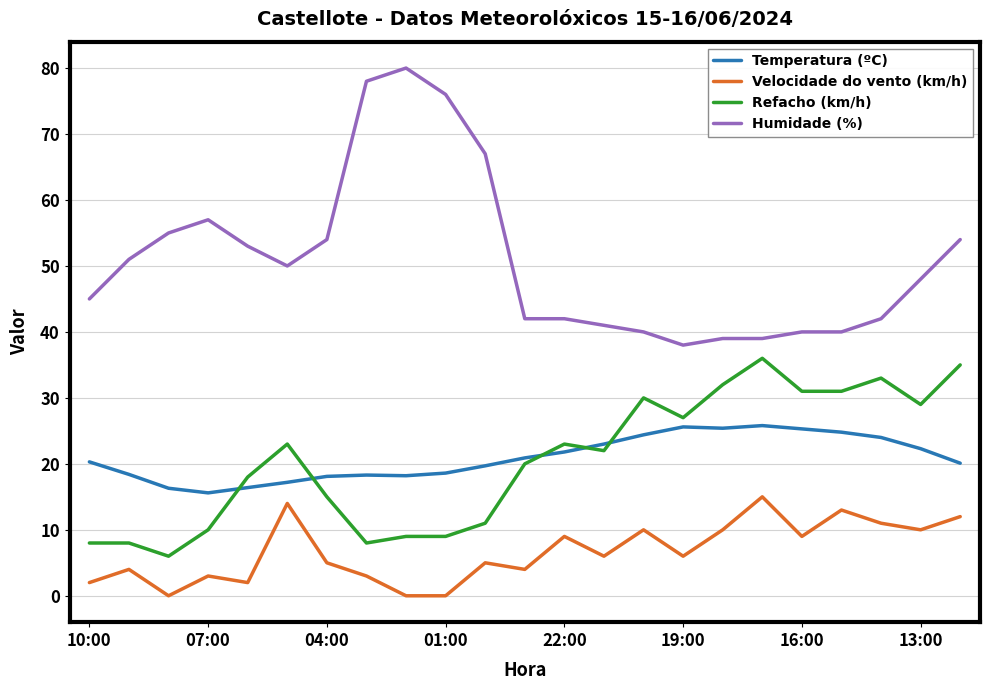

List the series in order of their peak value, highest first.

Humidade (%), Refacho (km/h), Temperatura (ºC), Velocidade do vento (km/h)